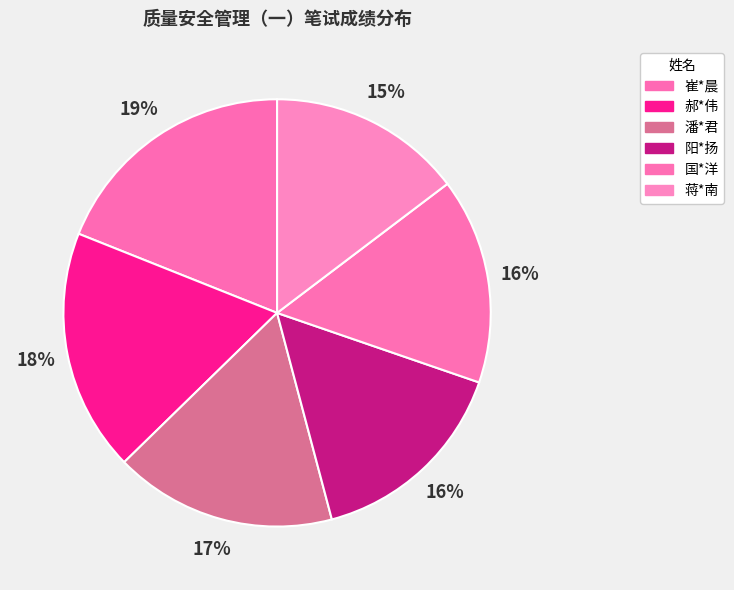

Combined, what portion of the pie is 国*洋 and 阳*扬?

31.2%